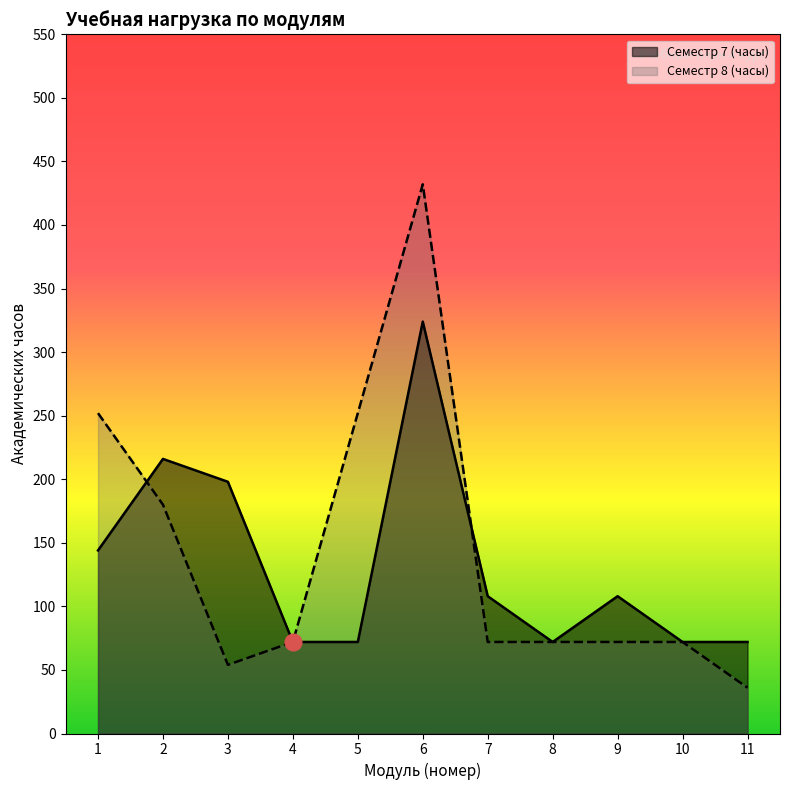

At which label does Семестр 8 (часы) reach its peak?

6